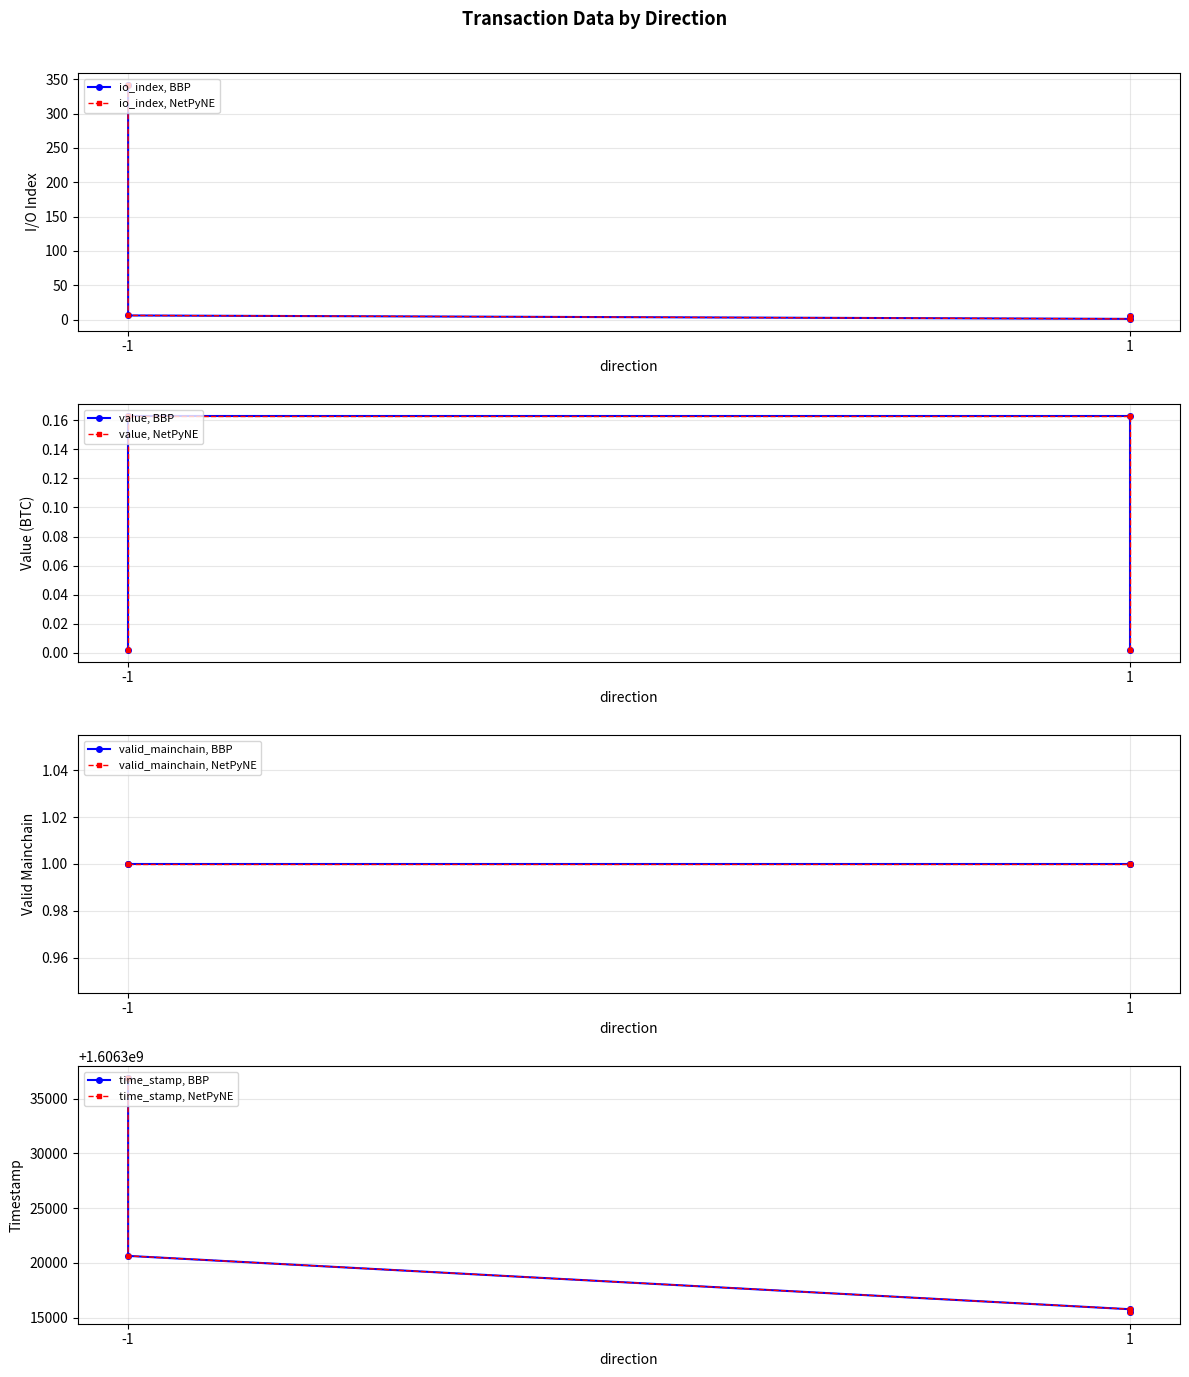

Is this an area chart (filled region under the line)?

No